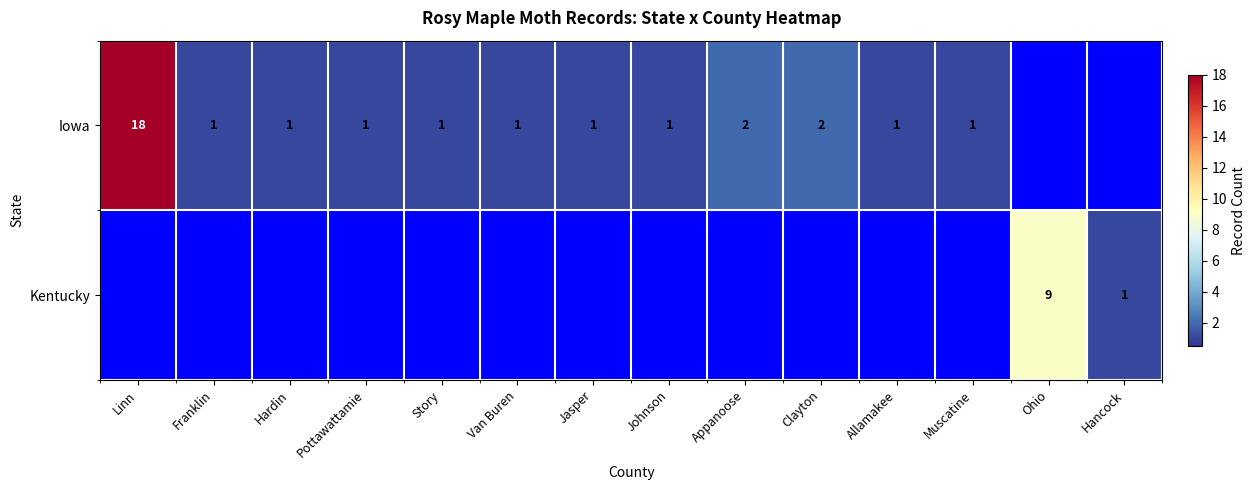

The Iowa series shows 2 at Clayton. True or false?

True